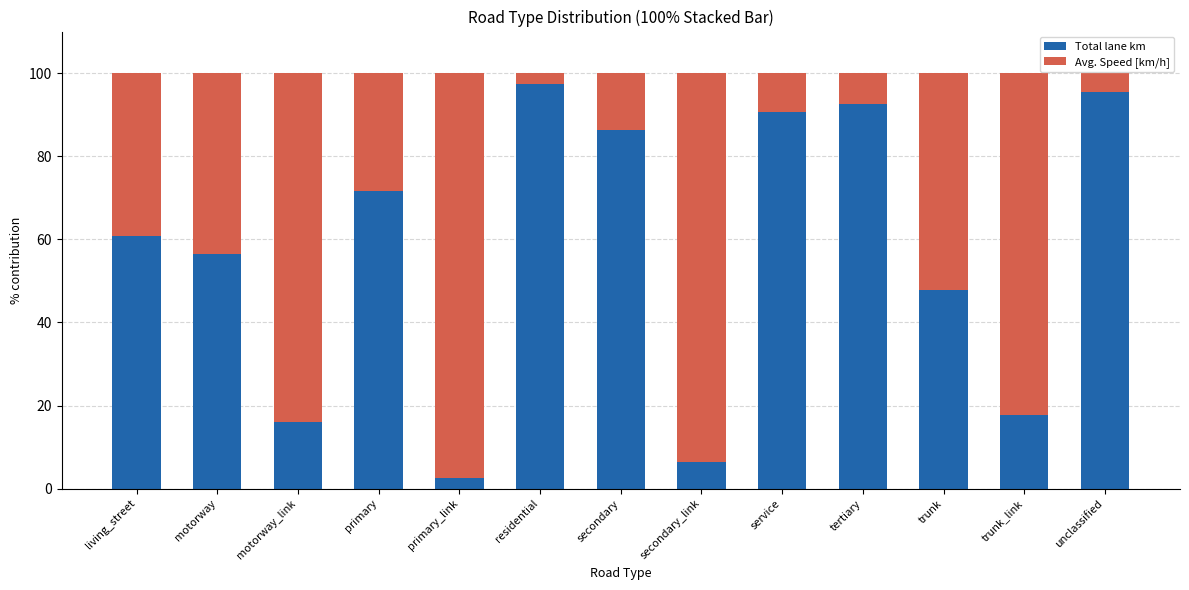

What is the total value across all series at trunk?

100.0